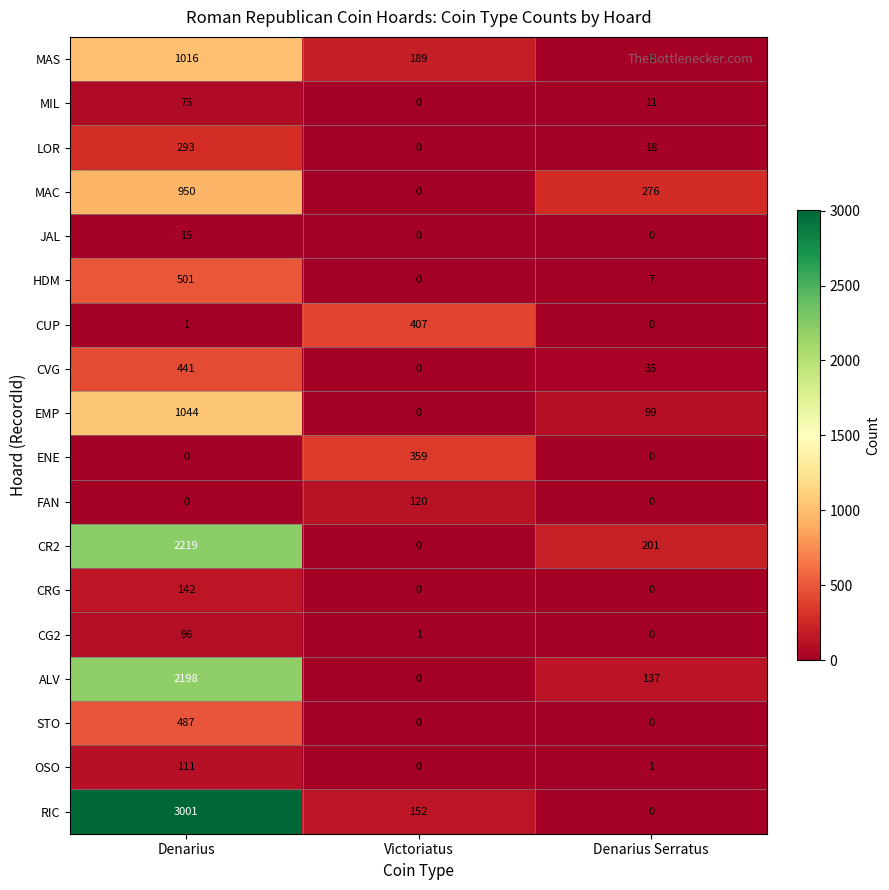

What is the total value across all series at Denarius?

12590